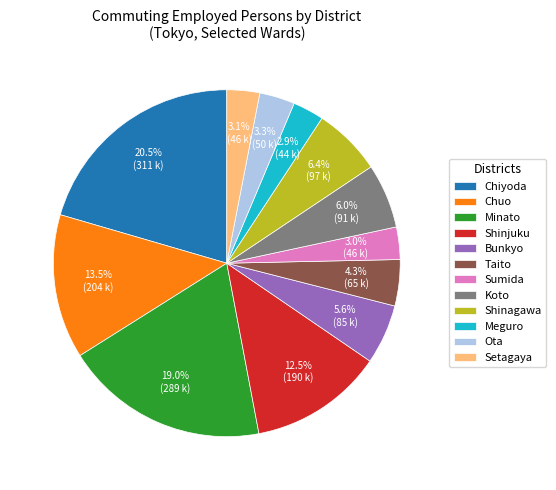

Which category has the biggest portion of the pie?

Chiyoda